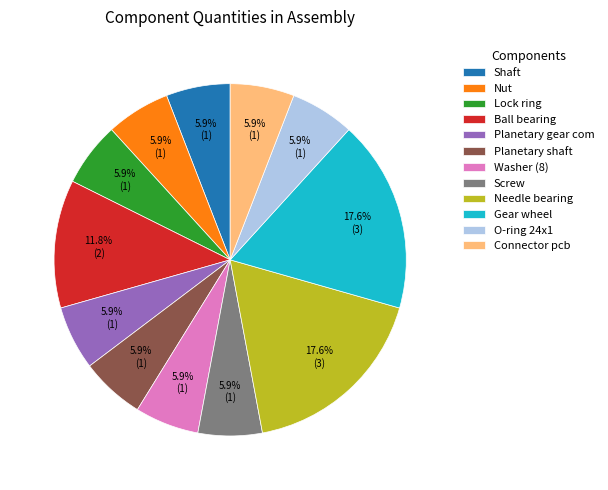

Does any single category account for the majority?

No